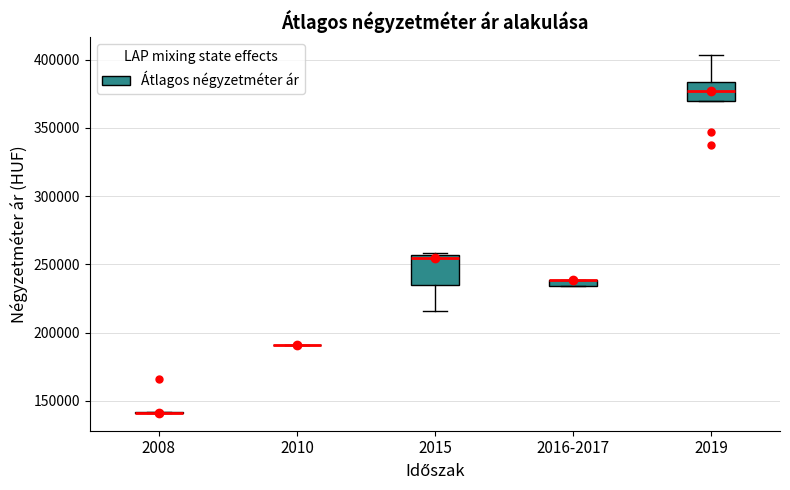

Which box is the tallest, from its lower edge to its upper edge?

2015